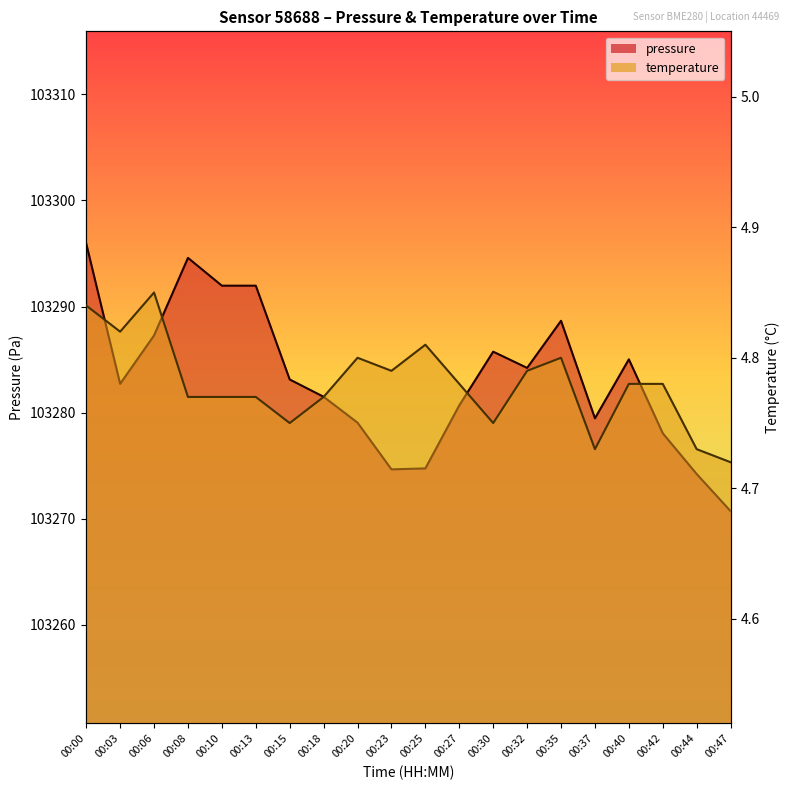

At which label does pressure reach its minimum?

00:47